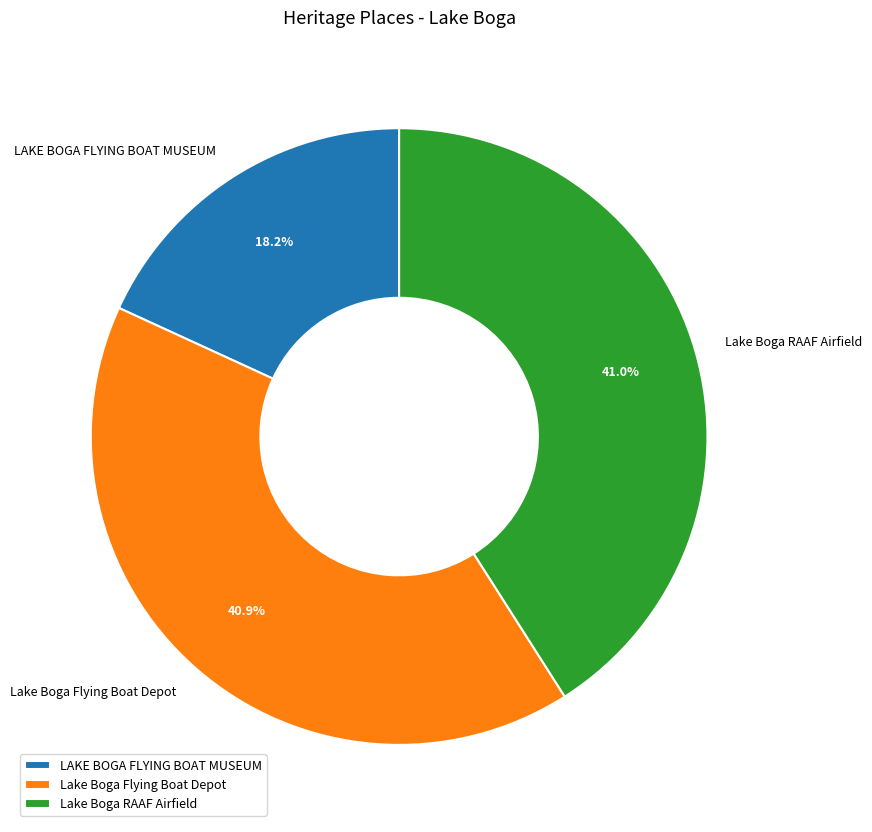

Which category has the smallest portion of the pie?

LAKE BOGA FLYING BOAT MUSEUM